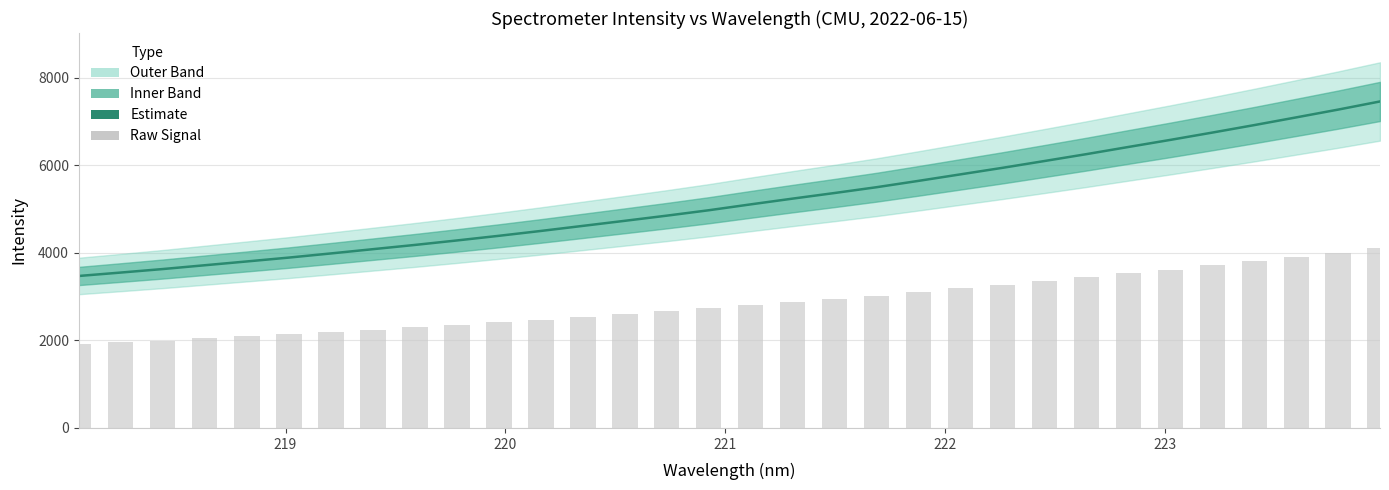

Reading left to right, transcribe all the data shown in this chart.

Estimate: 3473.1	3551.2	3631.5	3718.3	3805.1	3893.3	3988.1	4085.5	4182.4	4284.9	4391.0	4502.1	4617.9	4733.9	4851.8	4975.3	5109.8	5241.4	5369.5	5502.0	5647.1	5795.8	5944.9	6100.3	6257.5	6421.2	6583.0	6749.9	6920.7	7096.8	7274.9	7461.2
Raw Signal: 1910.2	1953.2	1997.3	2045.1	2092.8	2141.3	2193.4	2247.0	2300.3	2356.7	2415.0	2476.2	2539.8	2603.7	2668.5	2736.4	2810.4	2882.8	2953.2	3026.1	3105.9	3187.7	3269.7	3355.2	3441.6	3531.6	3620.7	3712.4	3806.4	3903.3	4001.2	4103.7